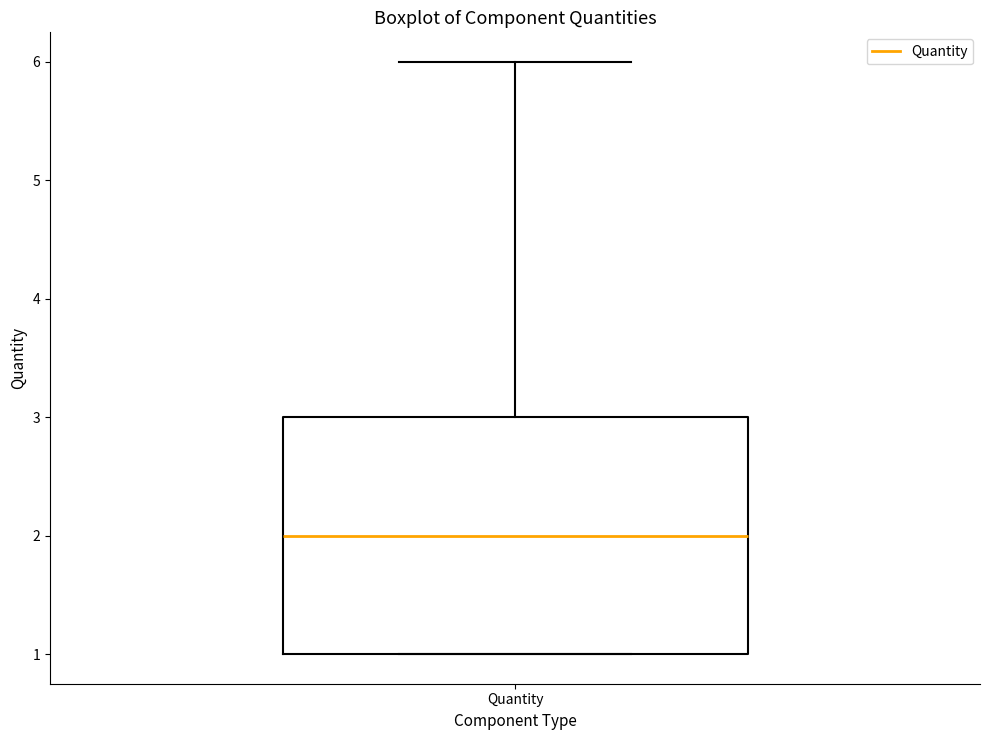

Where is the upper edge of the box for Quantity on the y-axis? The values are not printed on the chart, so give them approximately, as read against the axis.

3